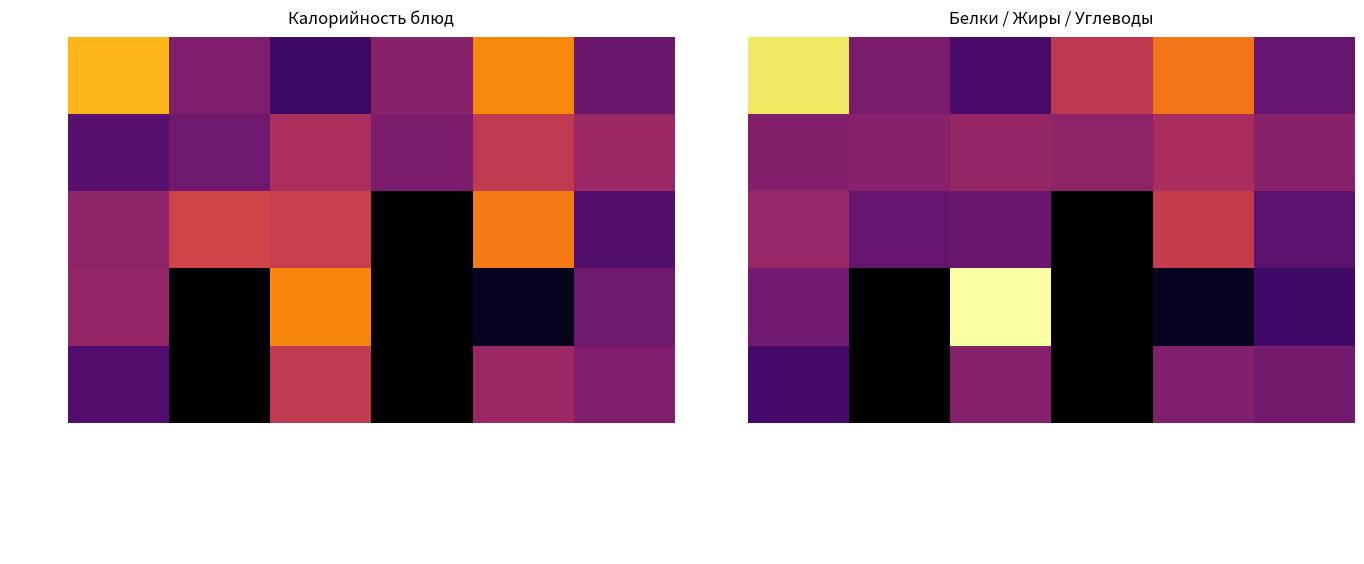

What is the sum of all Обед values?

465.1